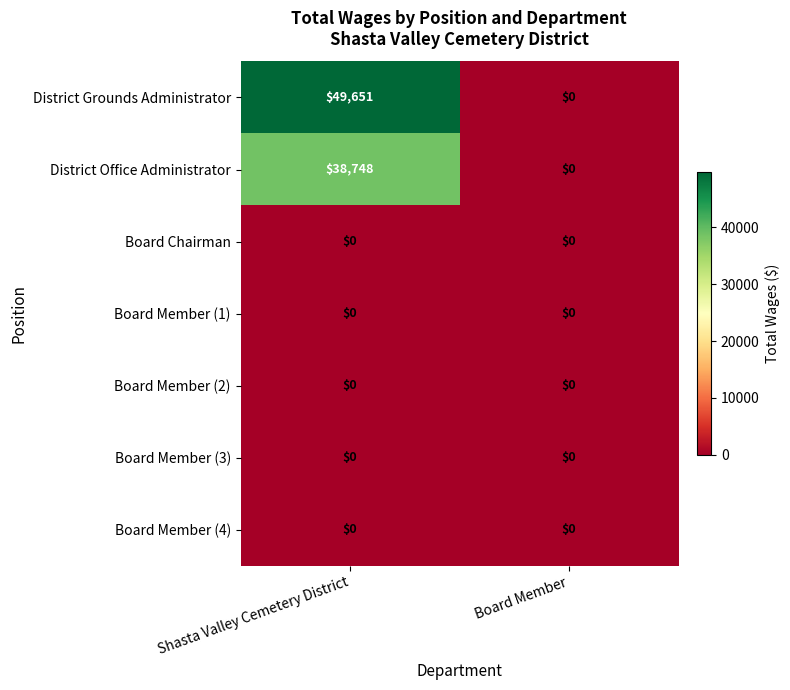

At which category is the sum across all series the highest?

Shasta Valley Cemetery District